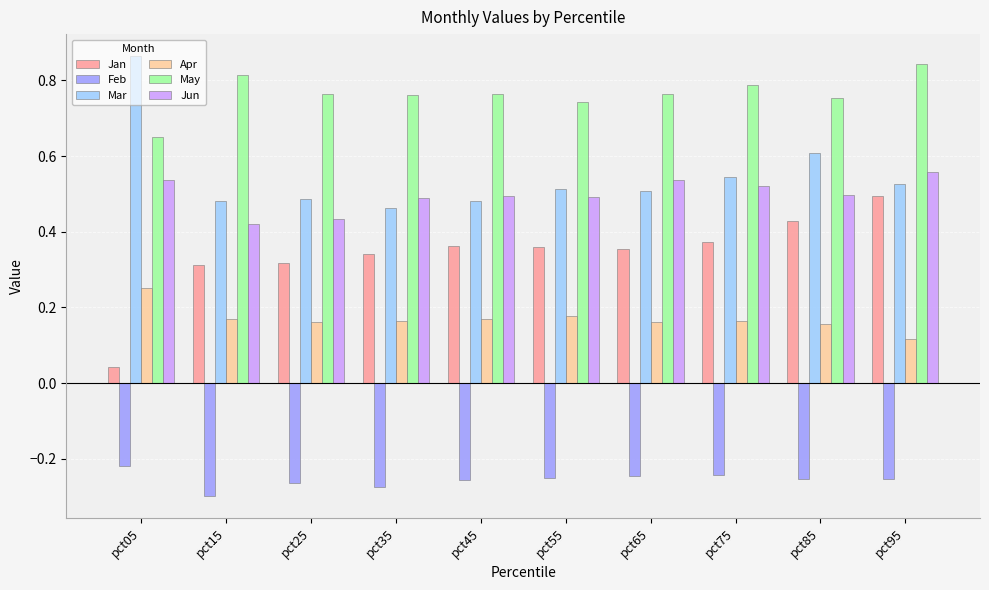

How many groups of bars are there?

10